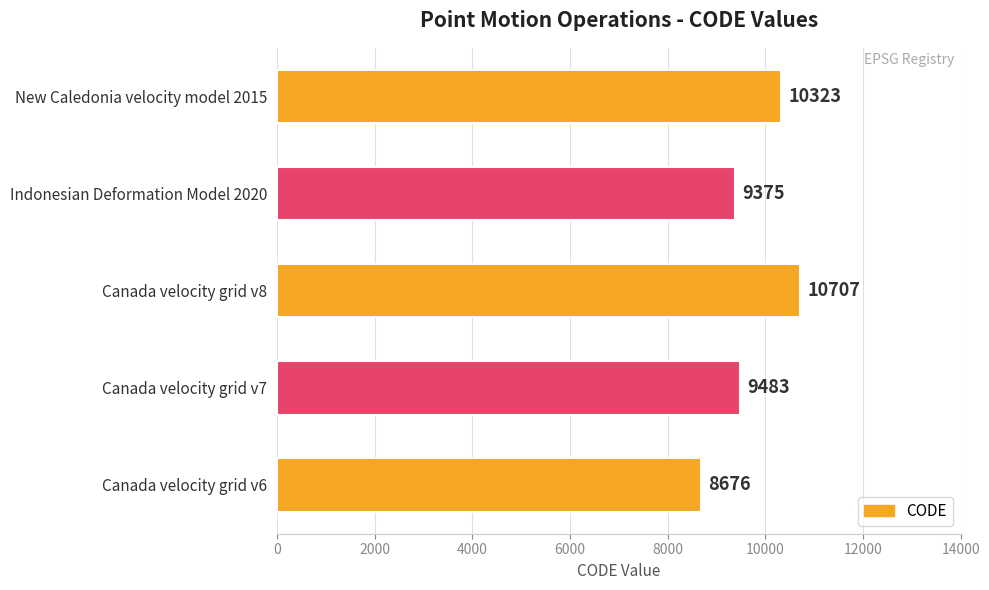

What is the sum of all values?

48564